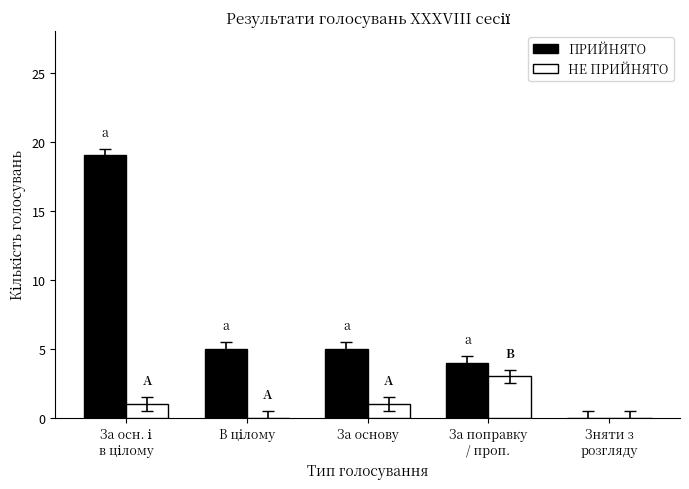

How many data points does each series have?

5